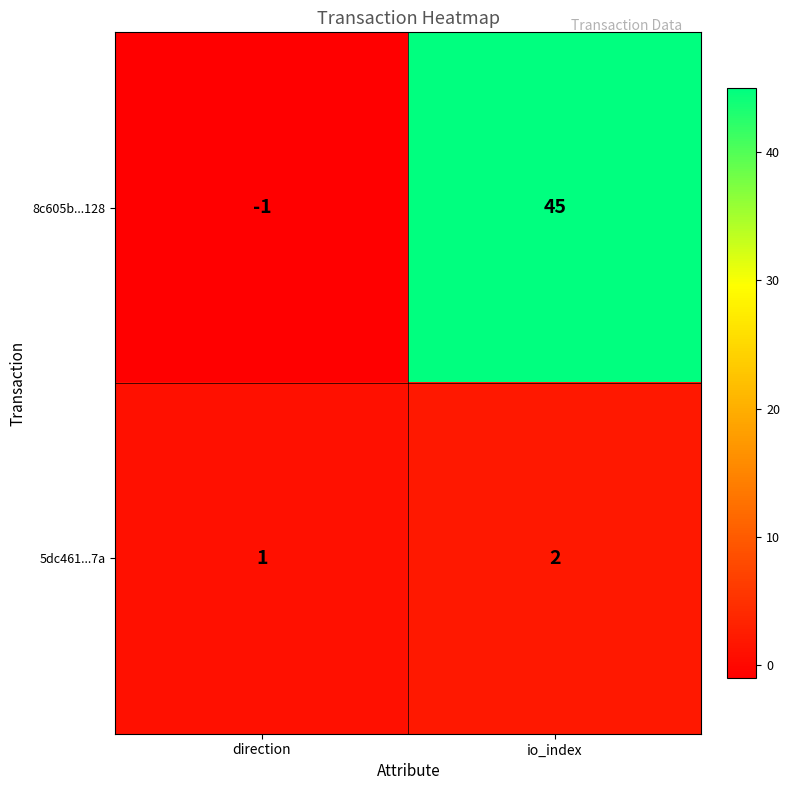

At io_index, list the series in order from smallest to largest.

5dc461...7a, 8c605b...128